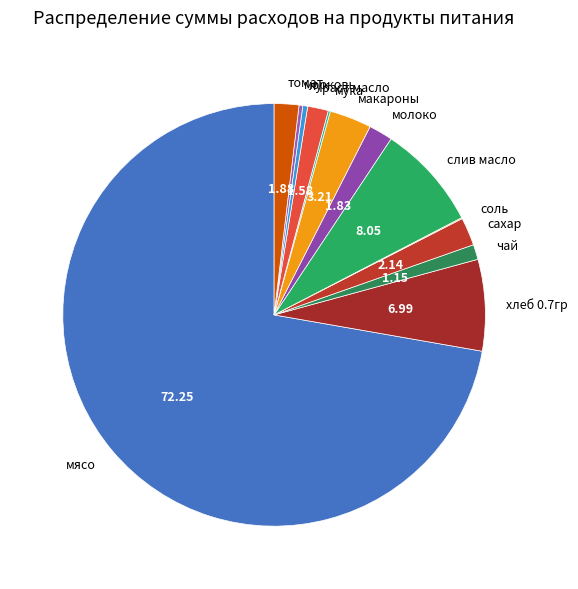

What is the largest slice in the pie chart?

мясо